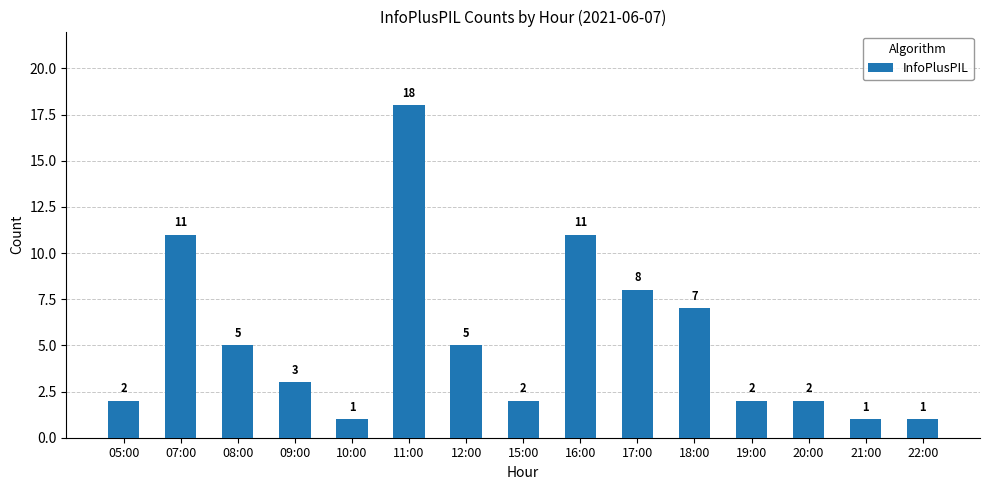

Where is the data nearest to the value 9?

17:00